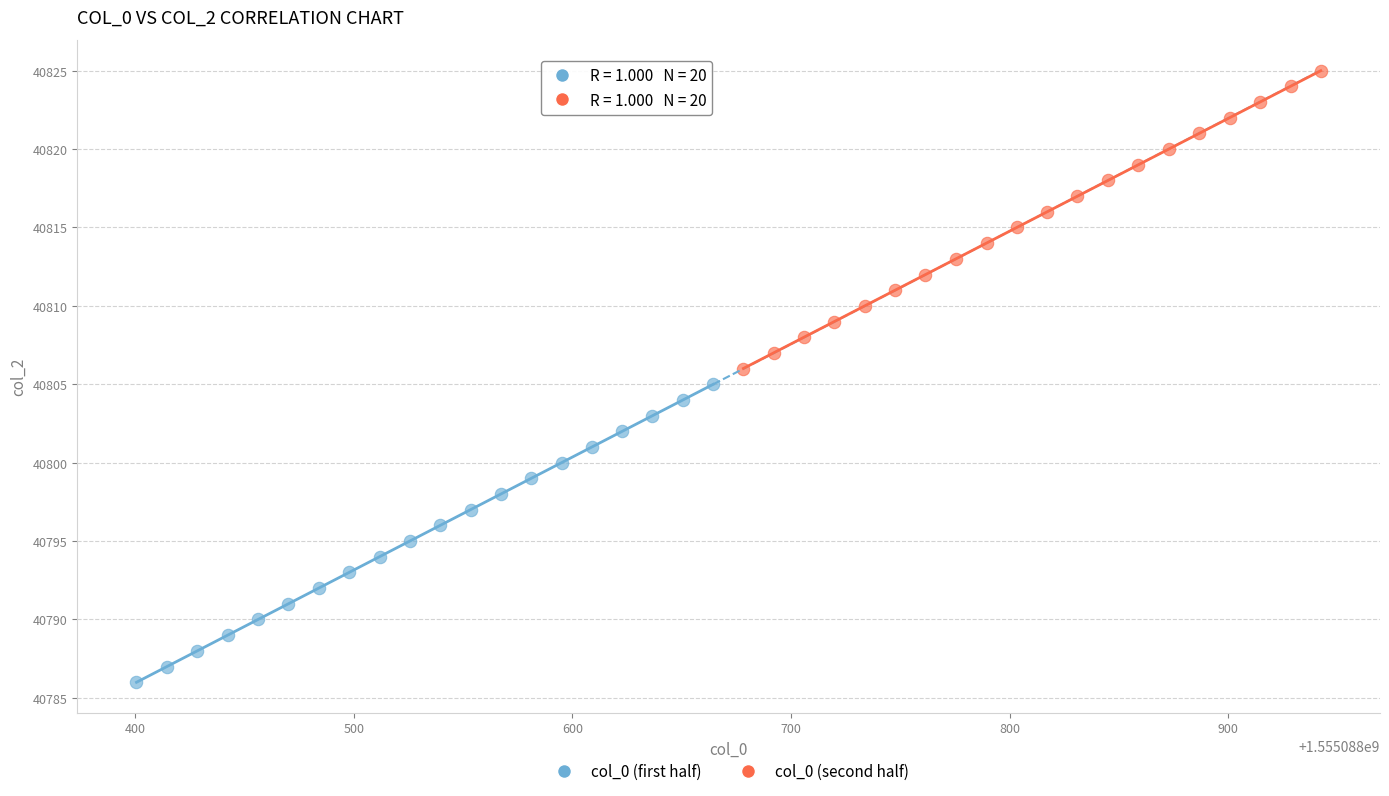

Which series contains the lowest Y value?

col_0 (first half)